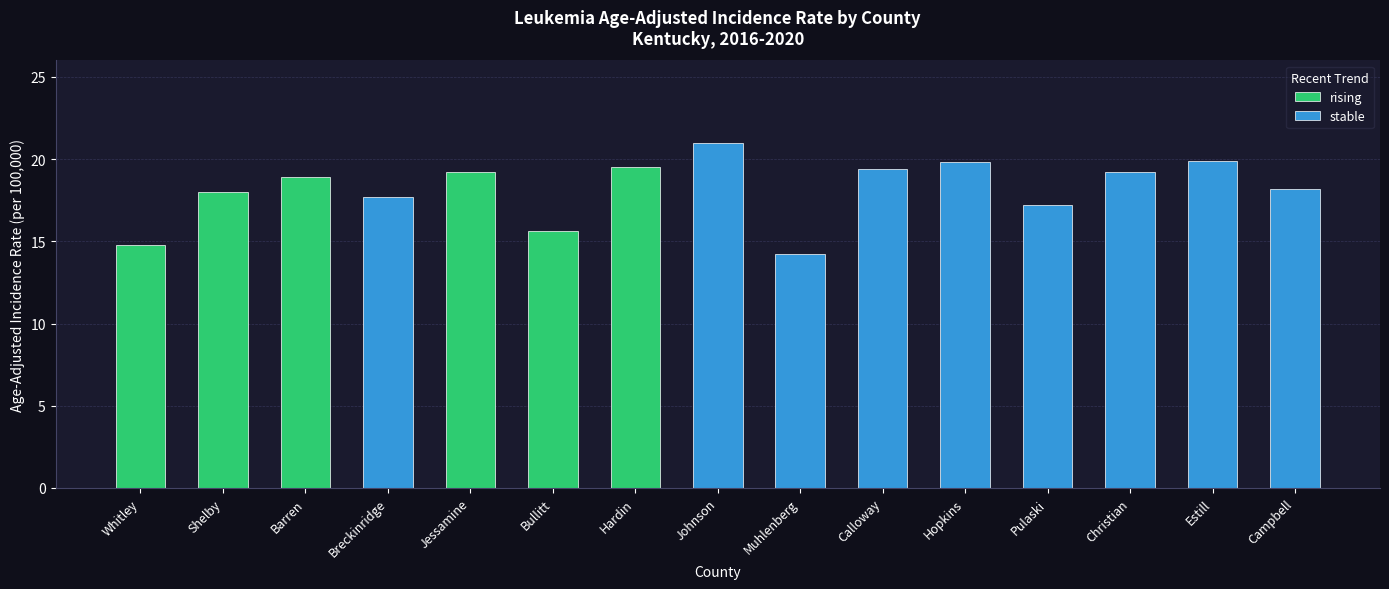

What is the label of the 12th bar from the left?

Pulaski